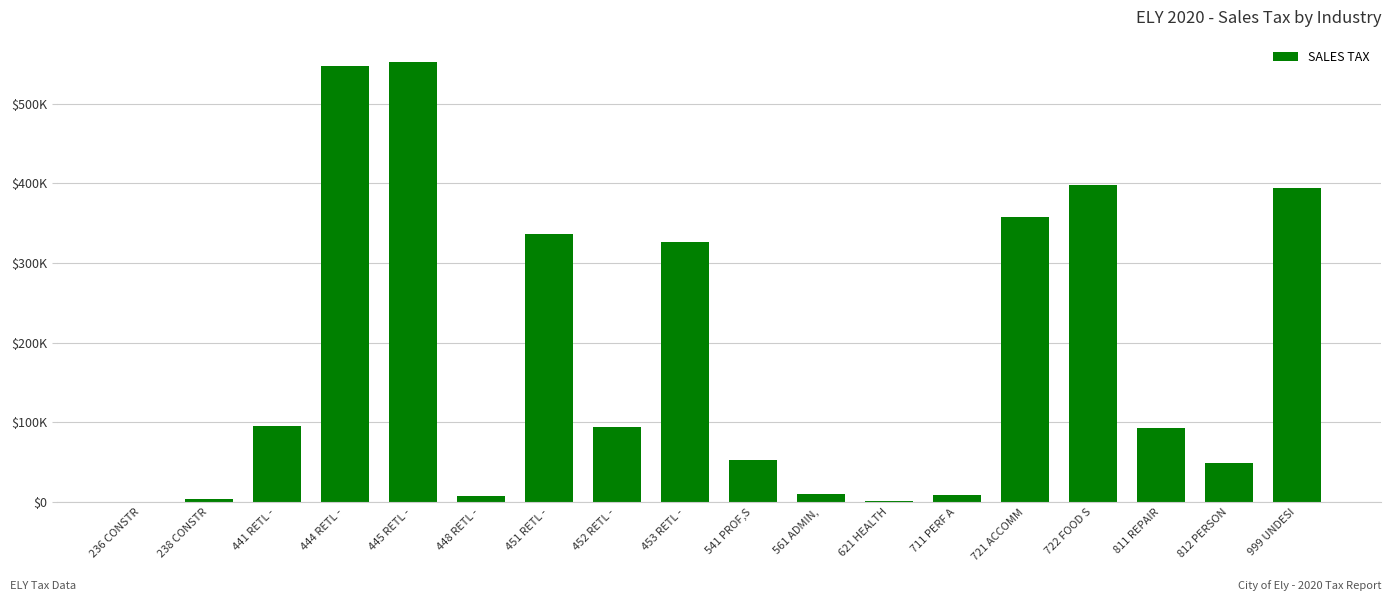

How many data points are less than 94601?

9